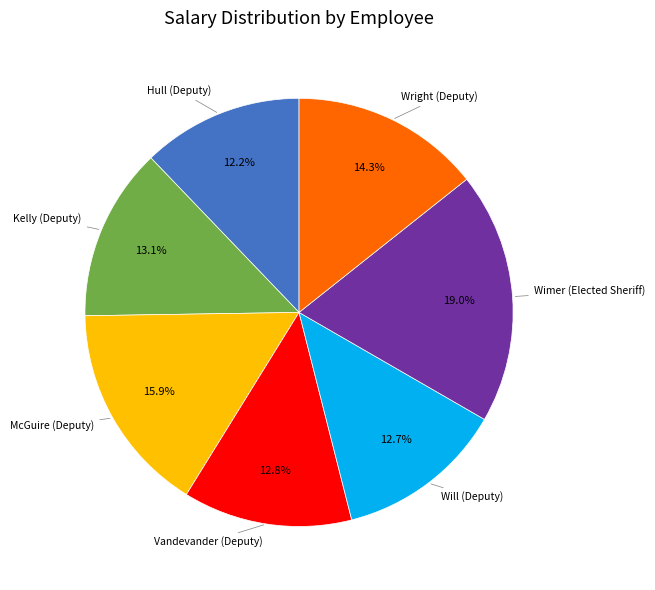

Does any single category account for the majority?

No